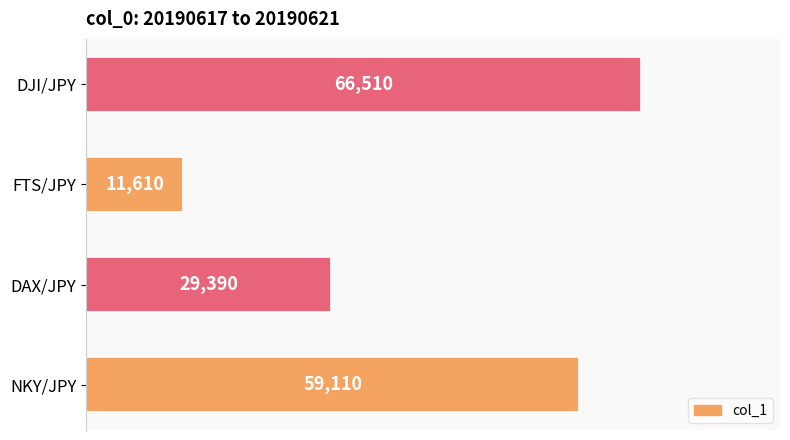

Reading top to bottom, transcribe all the data shown in this chart.

DJI/JPY=66510	FTS/JPY=11610	DAX/JPY=29390	NKY/JPY=59110